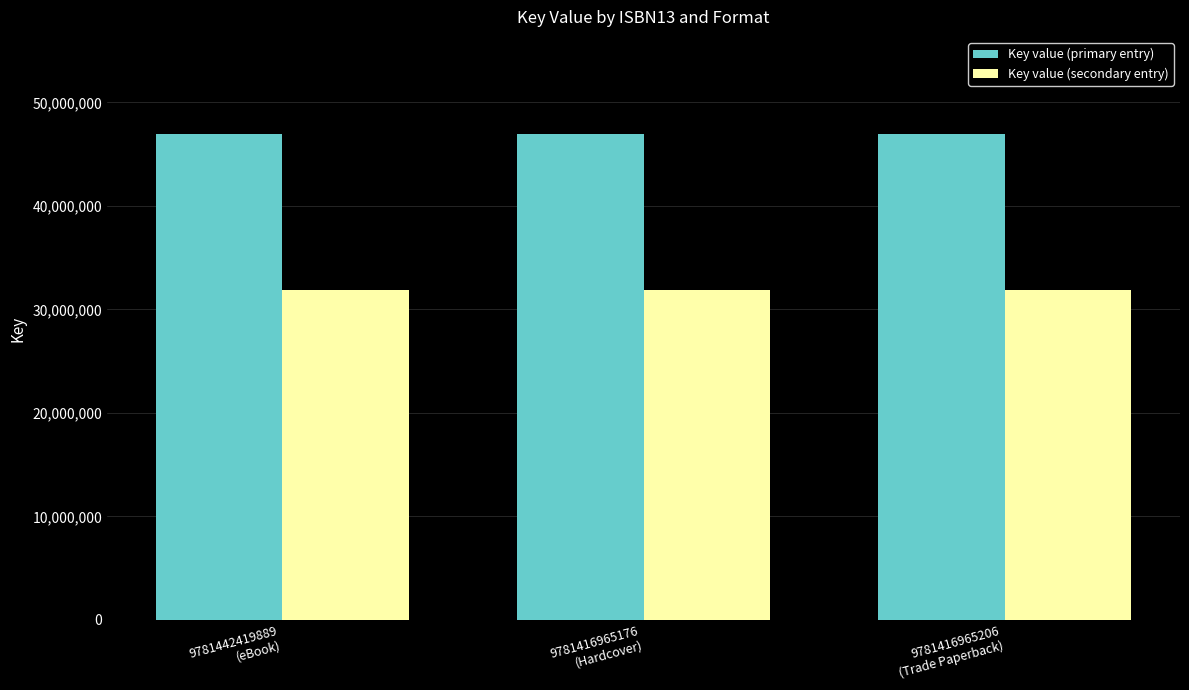

What is the sum of all Key value (primary entry) values?

140799096.0